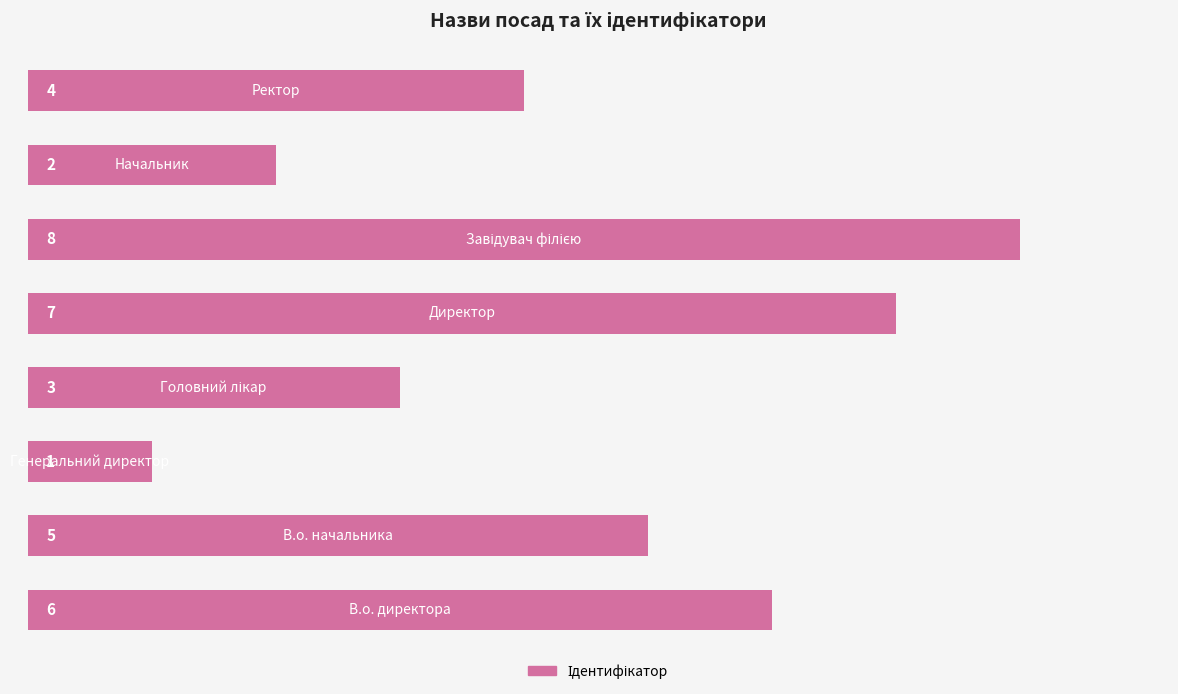

Reading bottom to top, list all the values displayed in this chart.

6	5	1	3	7	8	2	4